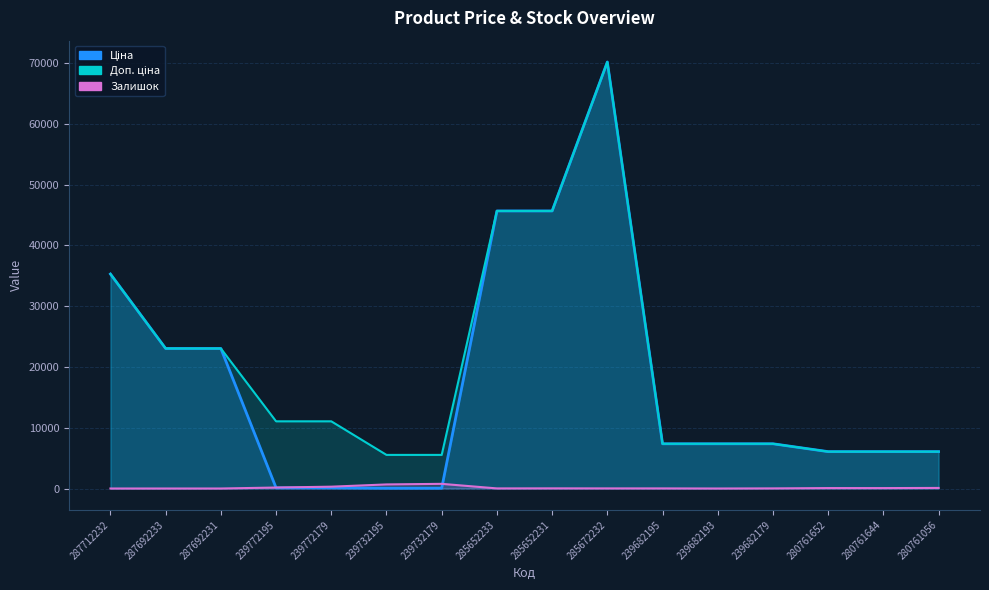

What is the difference between the maximum and minimum values in the Ціна series?

70126.3